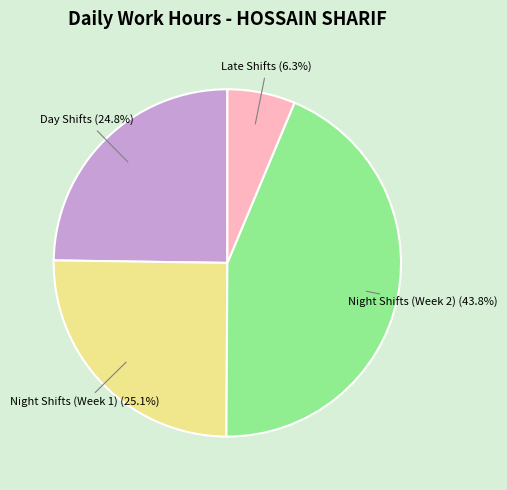

Which slice is the smallest?

Late Shifts